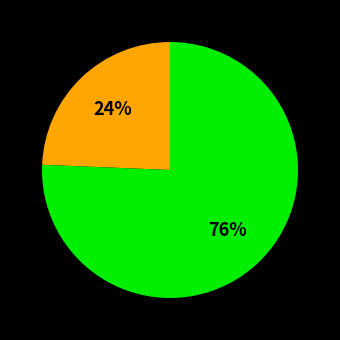

To the nearest percent, what is the average slice percentage?

50%